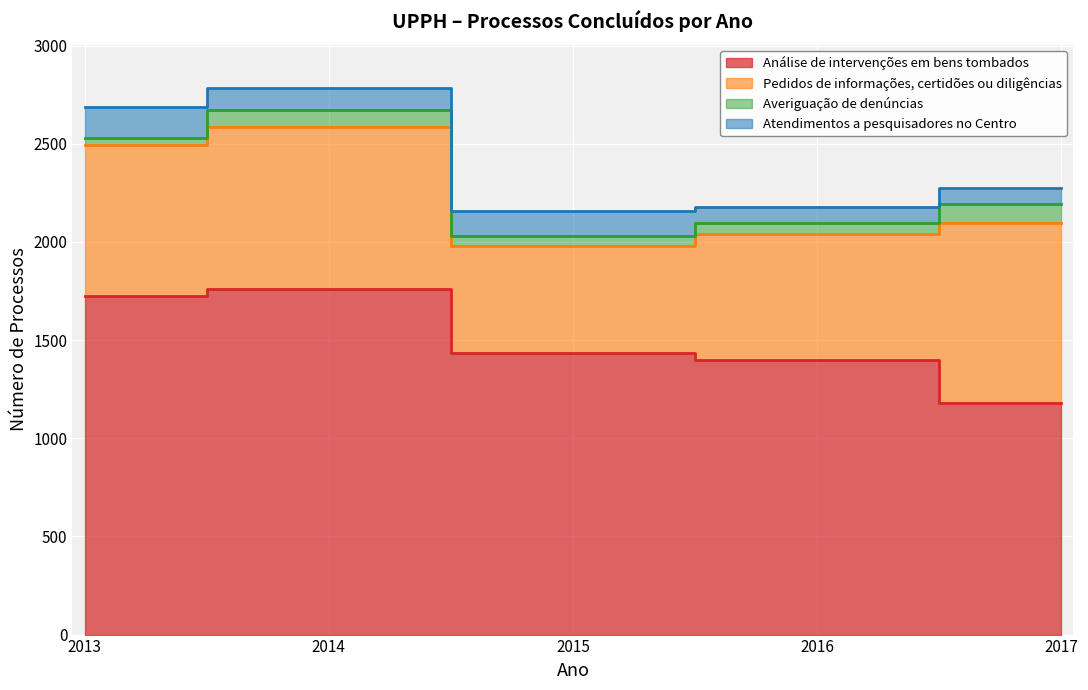

What is the difference between the Atendimentos a pesquisadores no Centro values at 2017 and 2015?

46